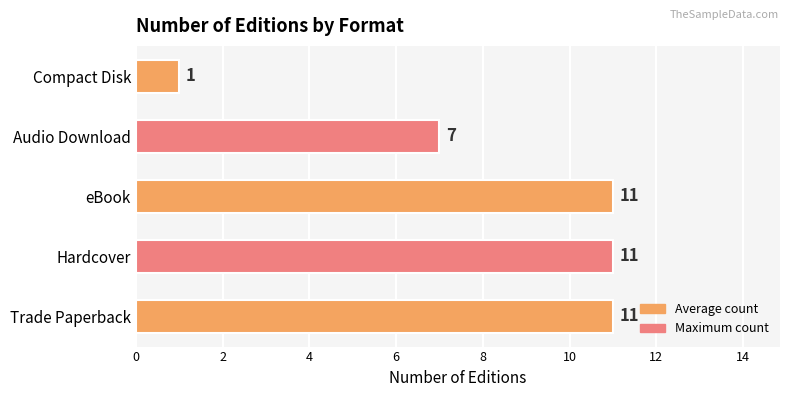

The chart shows a value of 18 at Hardcover. True or false?

False